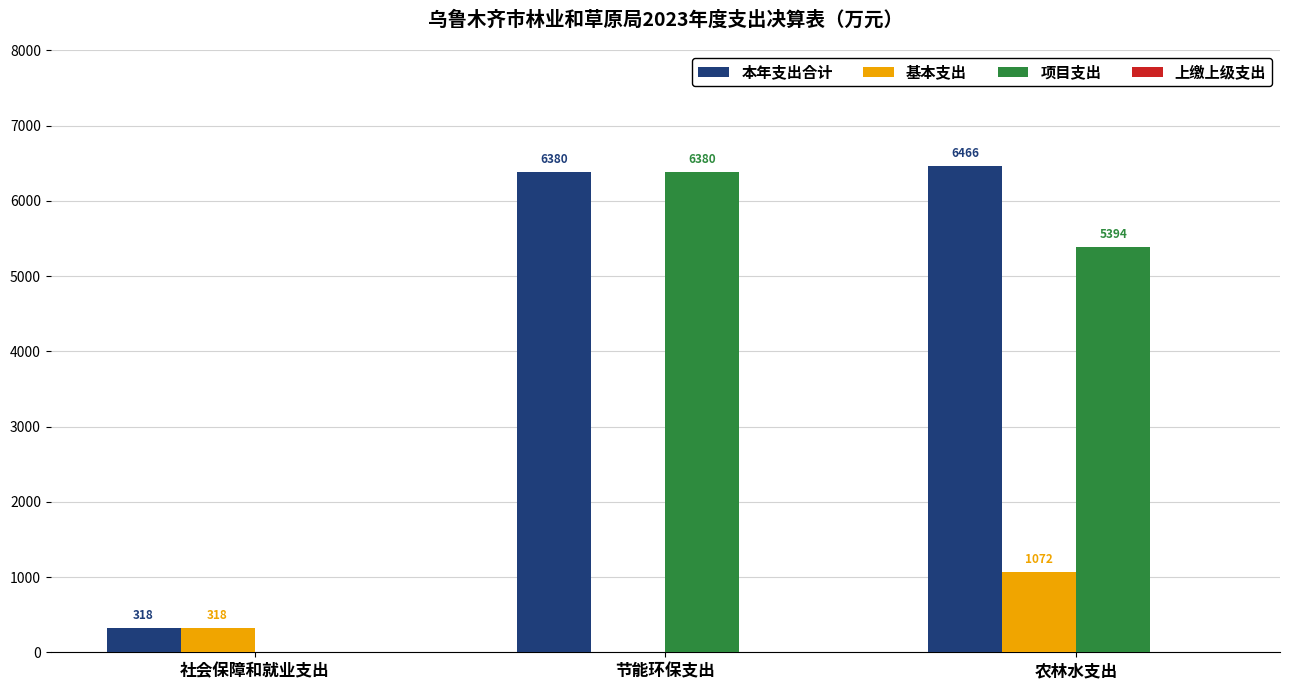

What is the total value across all series at 农林水支出?

12932.1